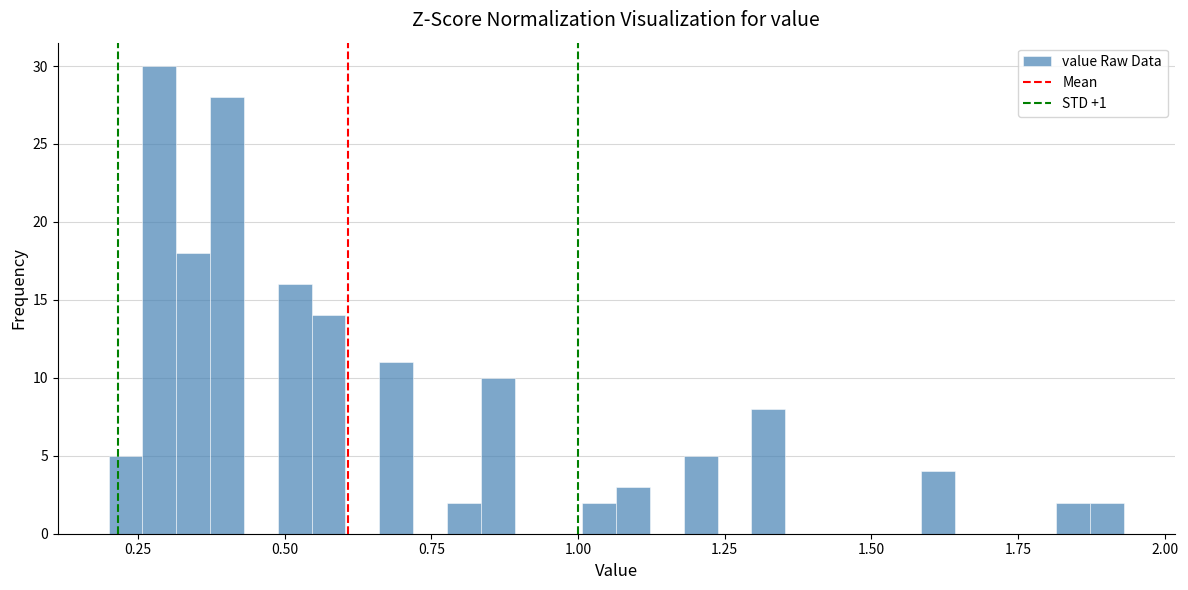

Read against the x-axis, roughly where is the centre of the tallest bar?

0.30